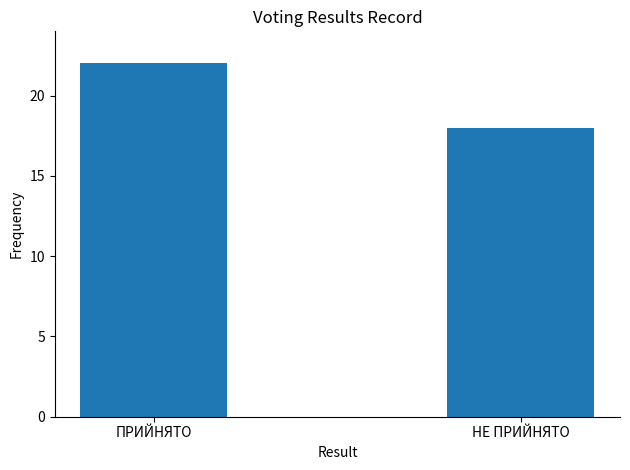

What is the ratio of the value at НЕ ПРИЙНЯТО to the value at ПРИЙНЯТО?

0.8